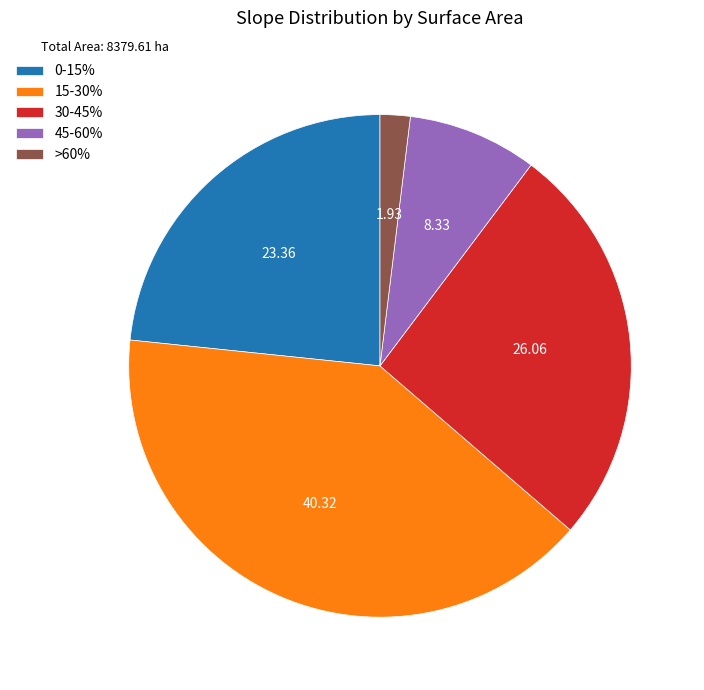

What is the largest slice in the pie chart?

15-30%